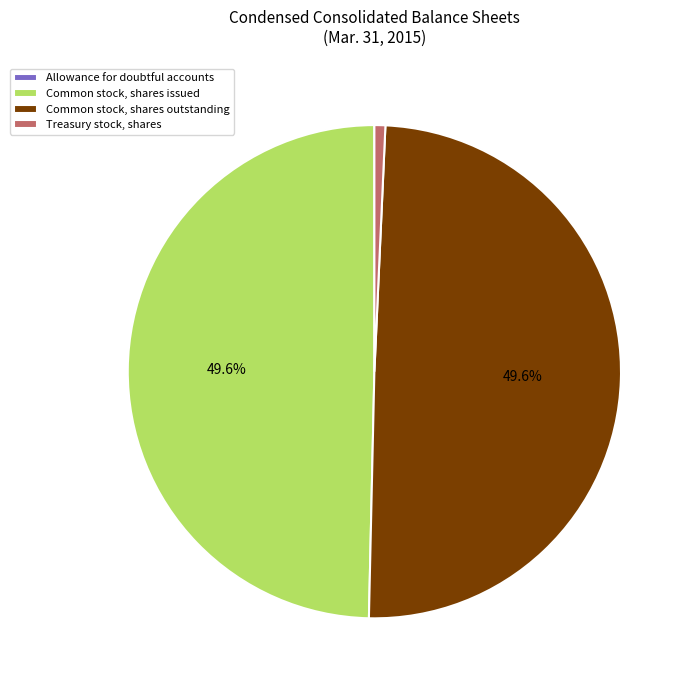

Does any single category account for the majority?

No